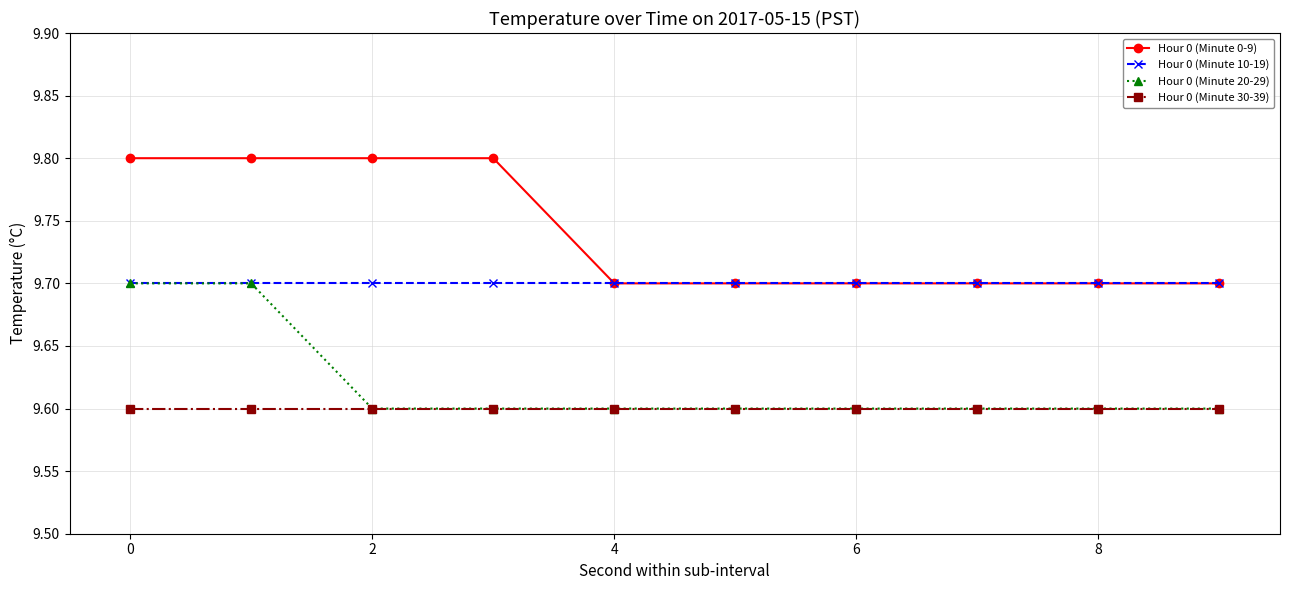

At how many categories does at least one series exceed 9?

10